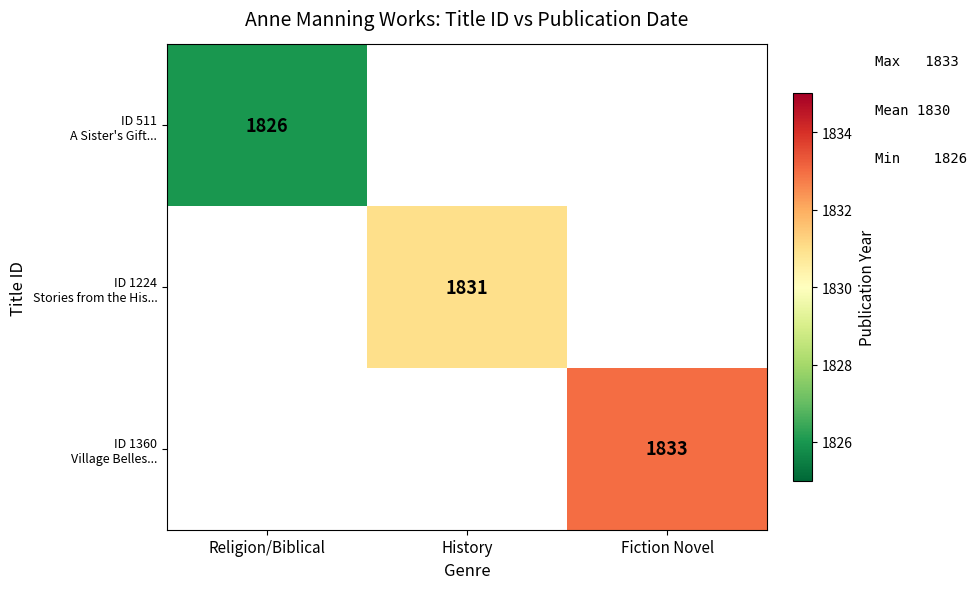

Which category has the lowest value across all series?

Religion/Biblical